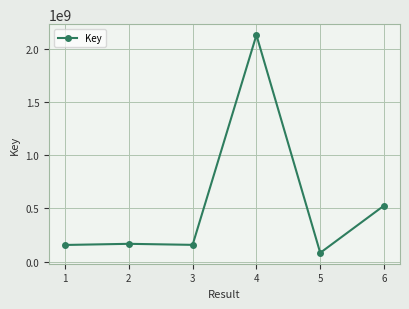

What is the difference between the values at 6 and 1?

369876085